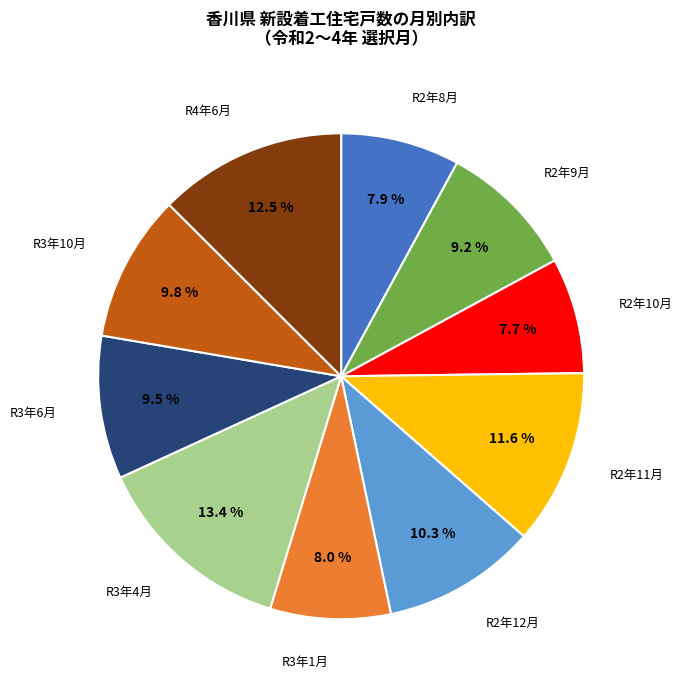

Is there a majority slice in this chart?

No